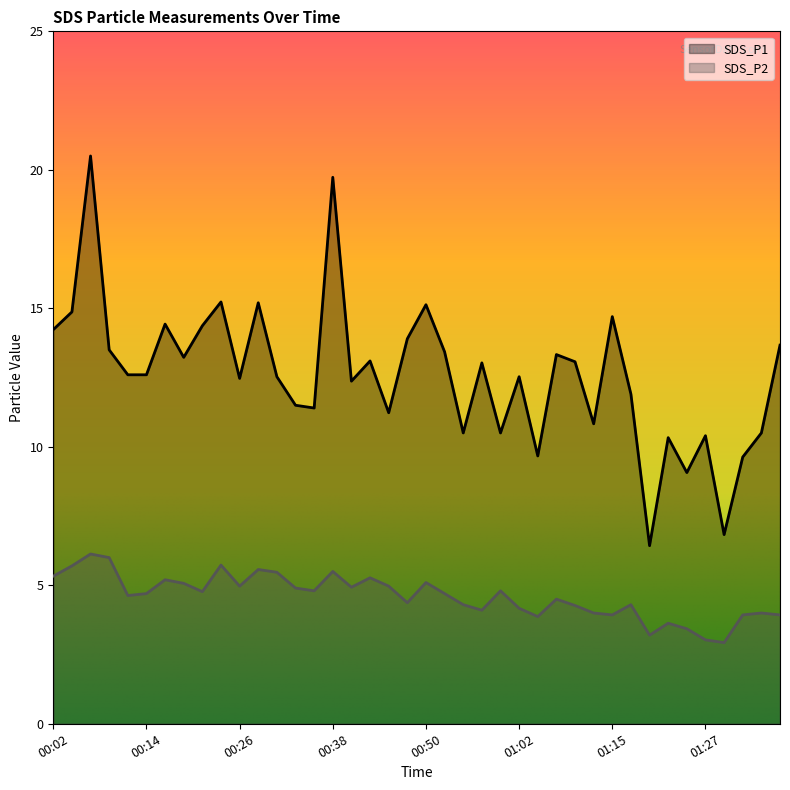

The SDS_P1 series shows 8.6 at 01:02. True or false?

False